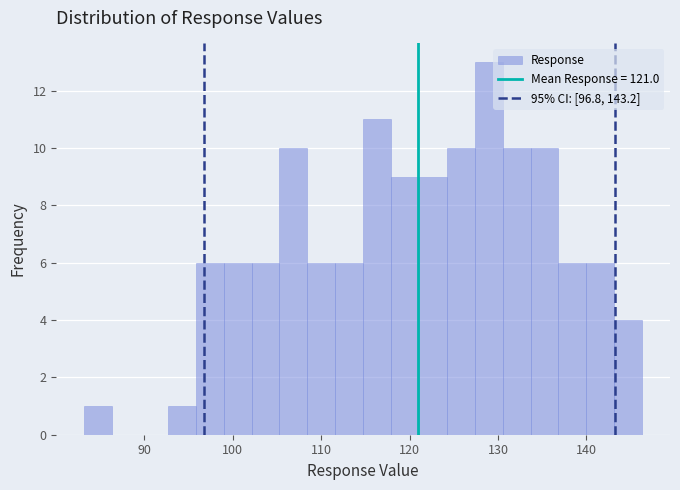

Read against the x-axis, roughly where is the centre of the tallest bar?

129